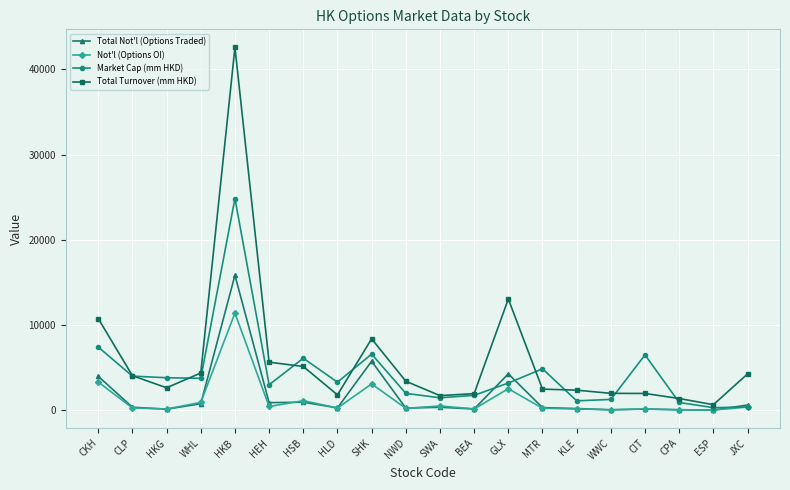

True or false: Total Not'l (Options Traded) and Market Cap (mm HKD) cross at least once.

True